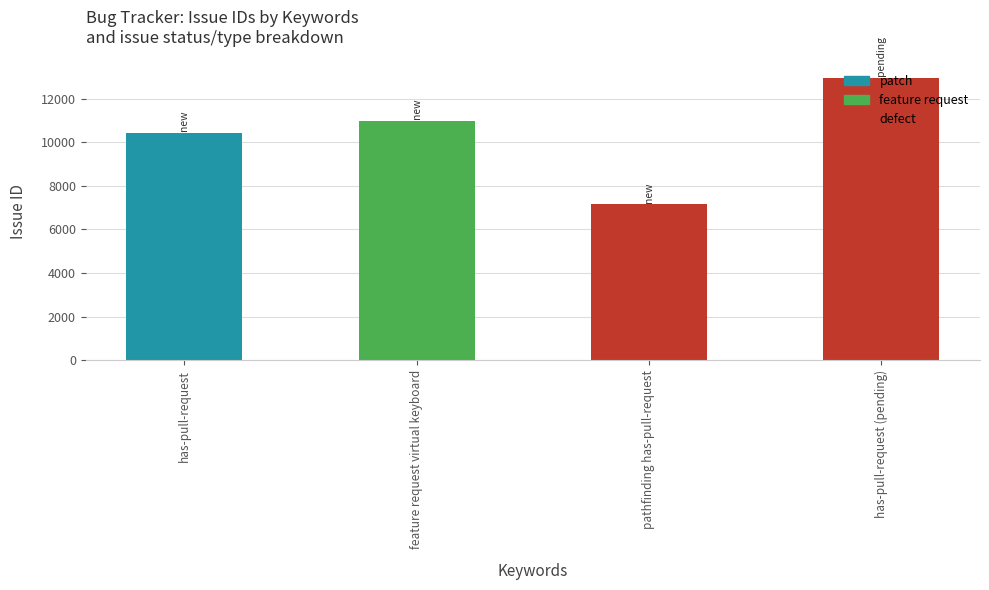

What is the sum of all values?

41553